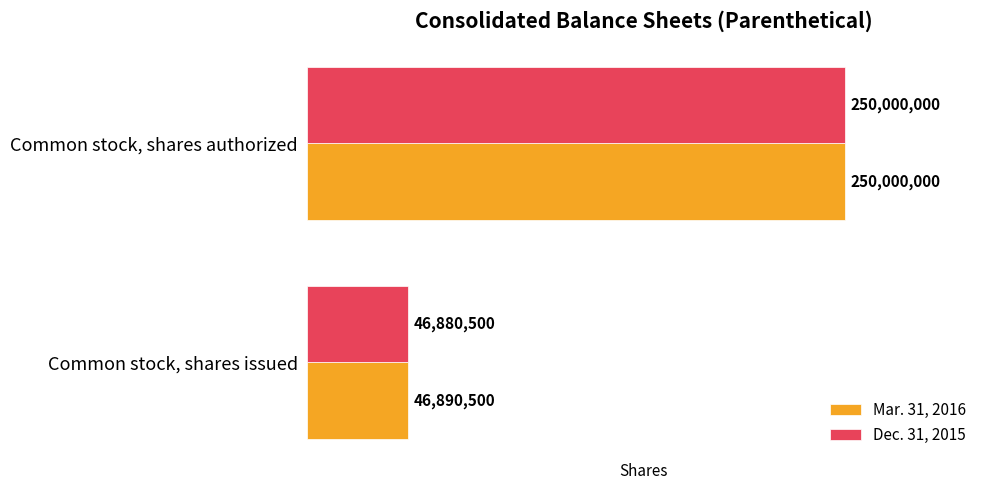

What is the sum of all Mar. 31, 2016 values?

296890500